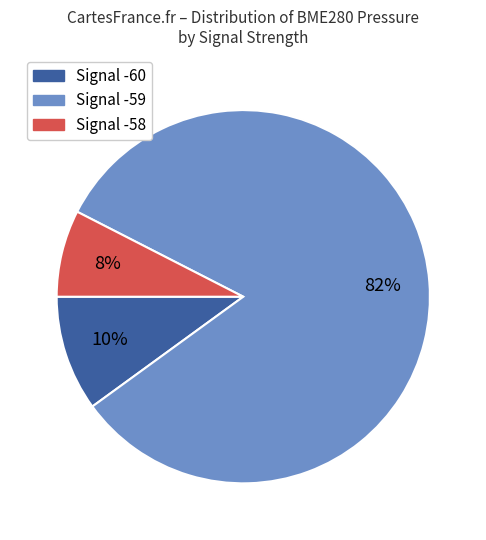

To the nearest percent, what is the average slice percentage?

33%